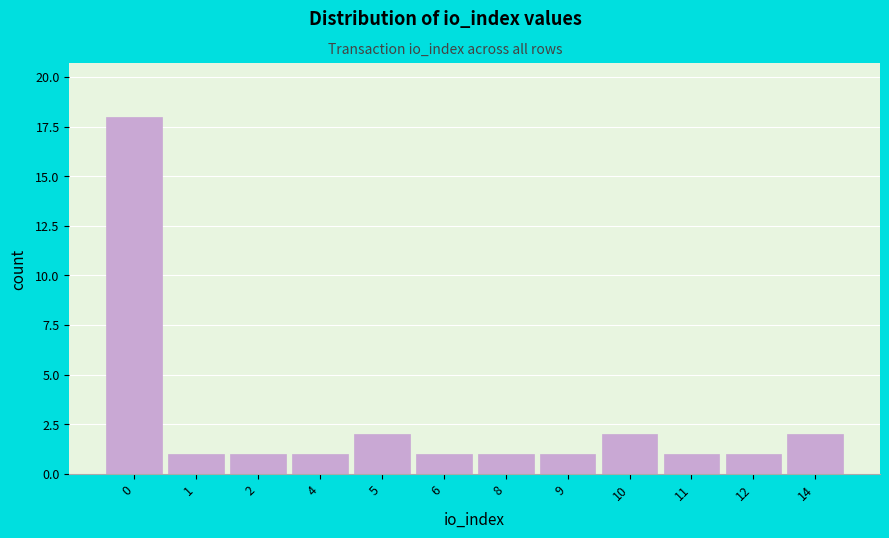

Reading left to right, extract all data points from this chart.

18	1	1	1	2	1	1	1	2	1	1	2